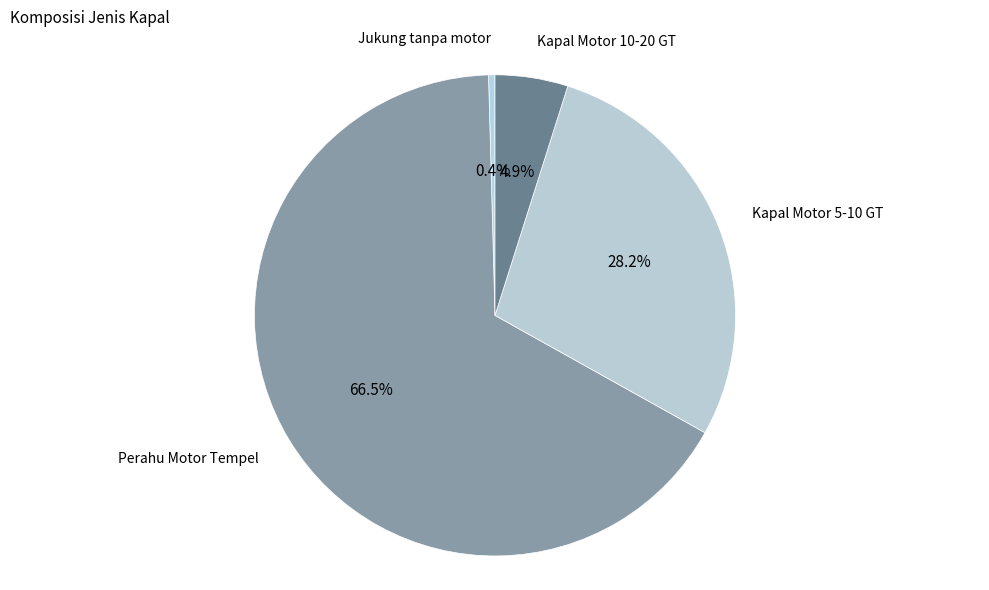

Which slice is the smallest?

Jukung tanpa motor